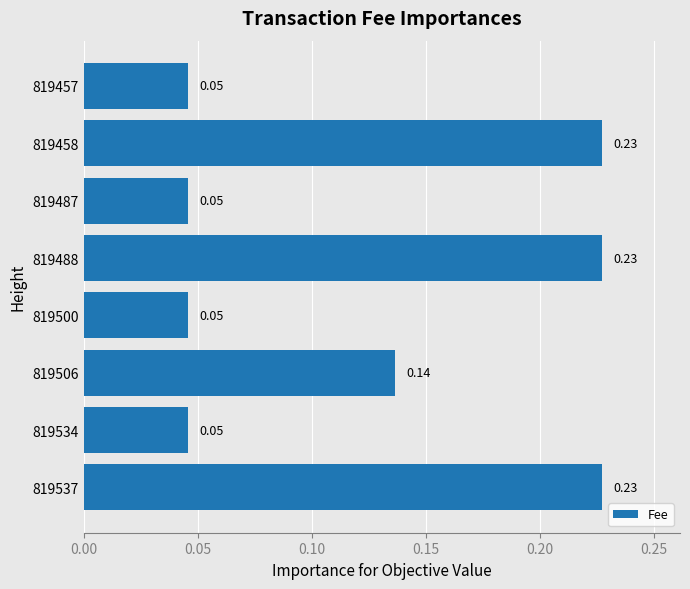

Between 819506 and 819534, which is larger?

819506